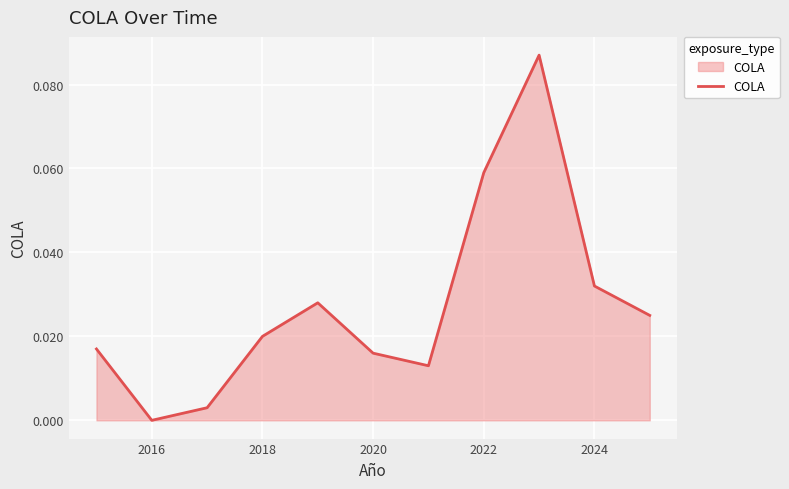

Reading left to right, what are all the values shown in this chart?

0.0	0.0	0.0	0.0	0.0	0.0	0.0	0.1	0.1	0.0	0.0